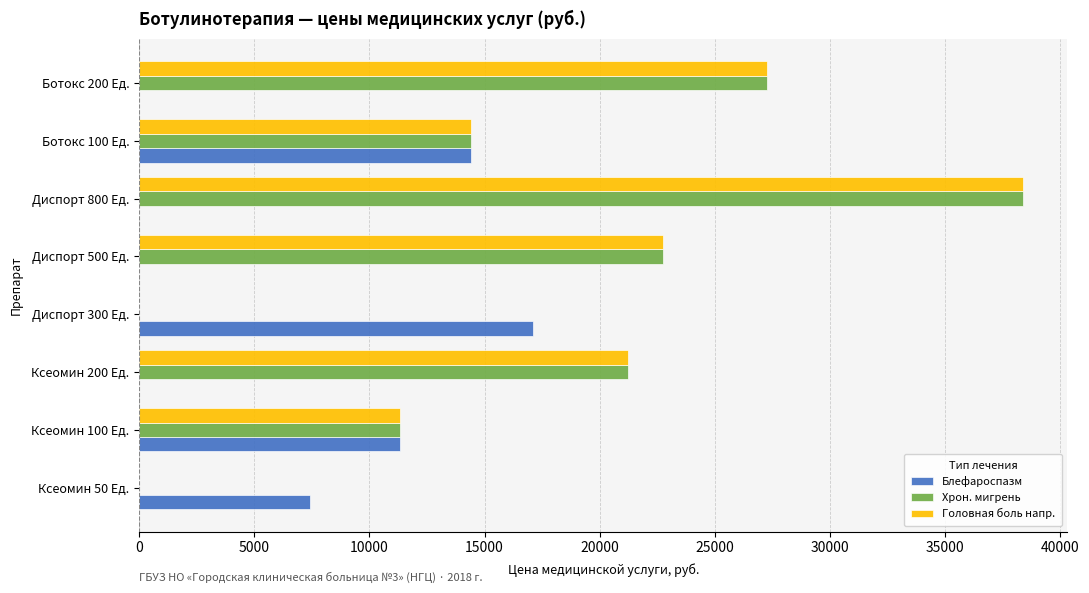

What is the sum of all Хрон. мигрень values?

135400